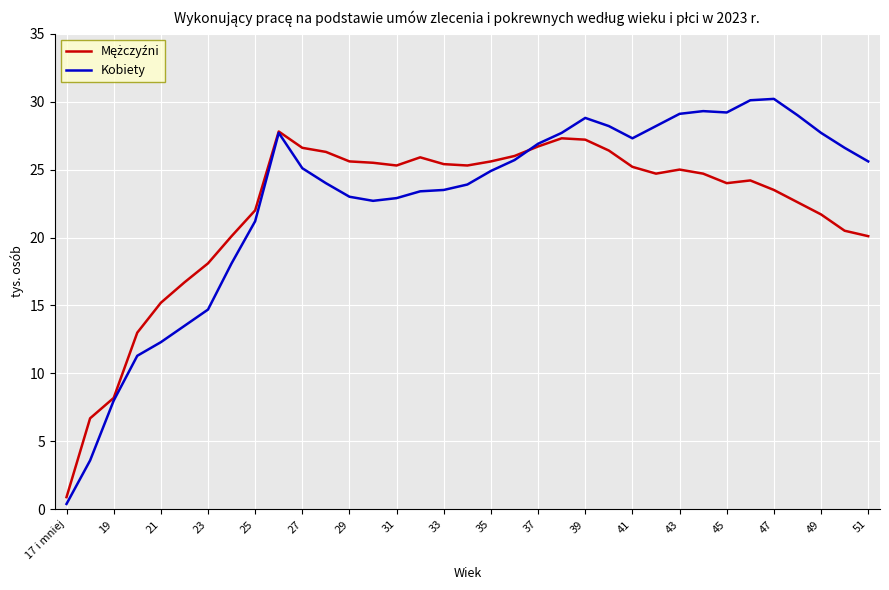

What is the greatest value displayed?

30.2